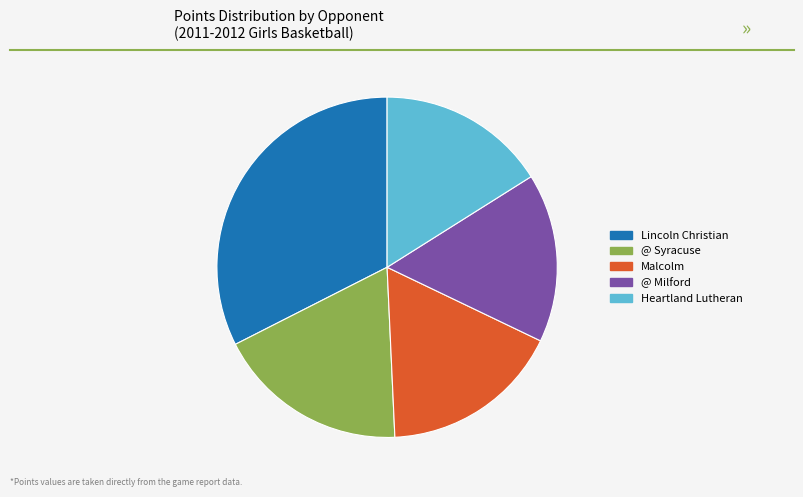

Which slice is the largest?

Lincoln Christian